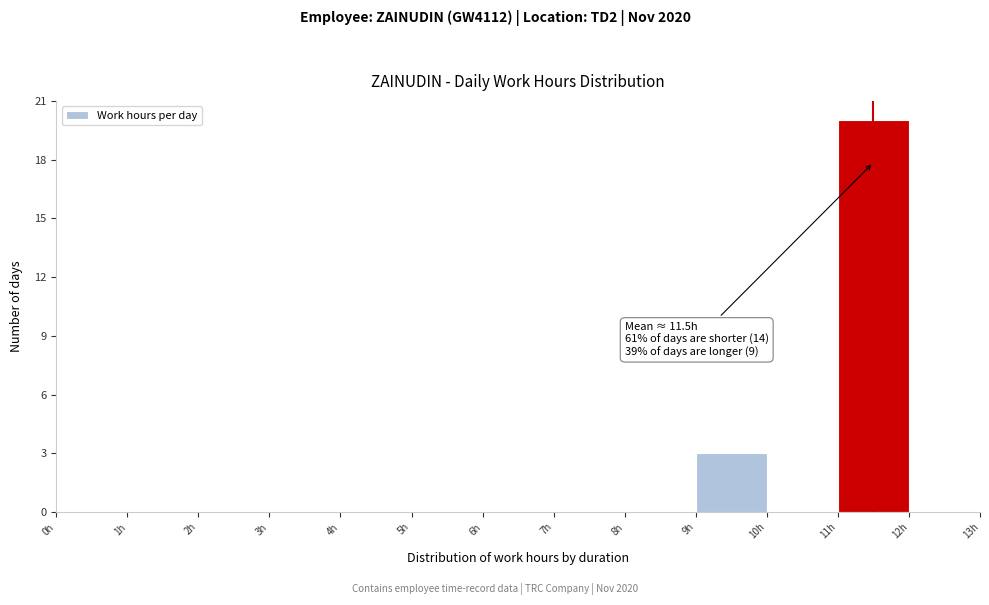

Which range on the x-axis has the tallest bar?

11 to 12